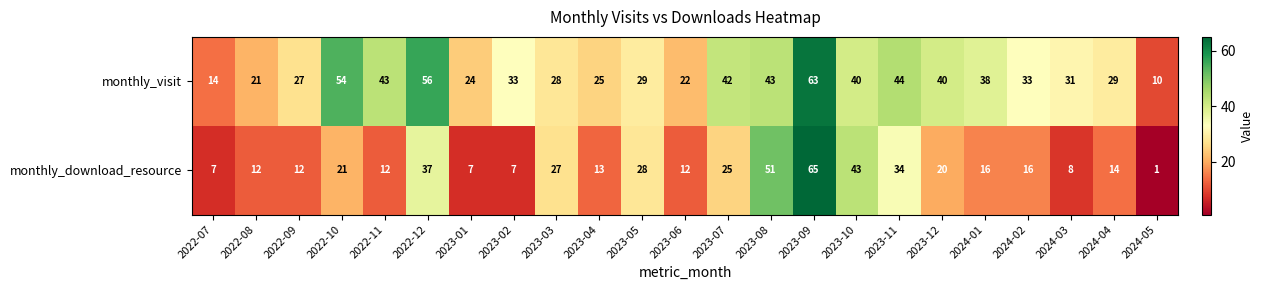

Rank the series by their maximum value, from lowest to highest.

monthly_visit, monthly_download_resource